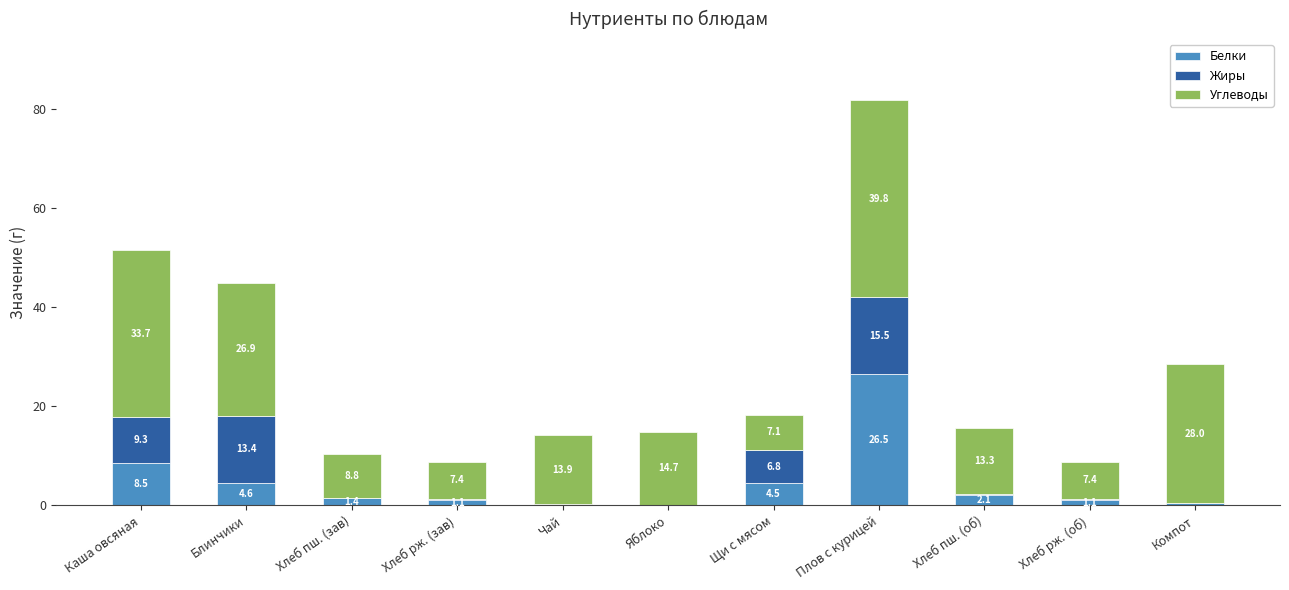

Which category has the highest value in the Белки series?

Плов с курицей